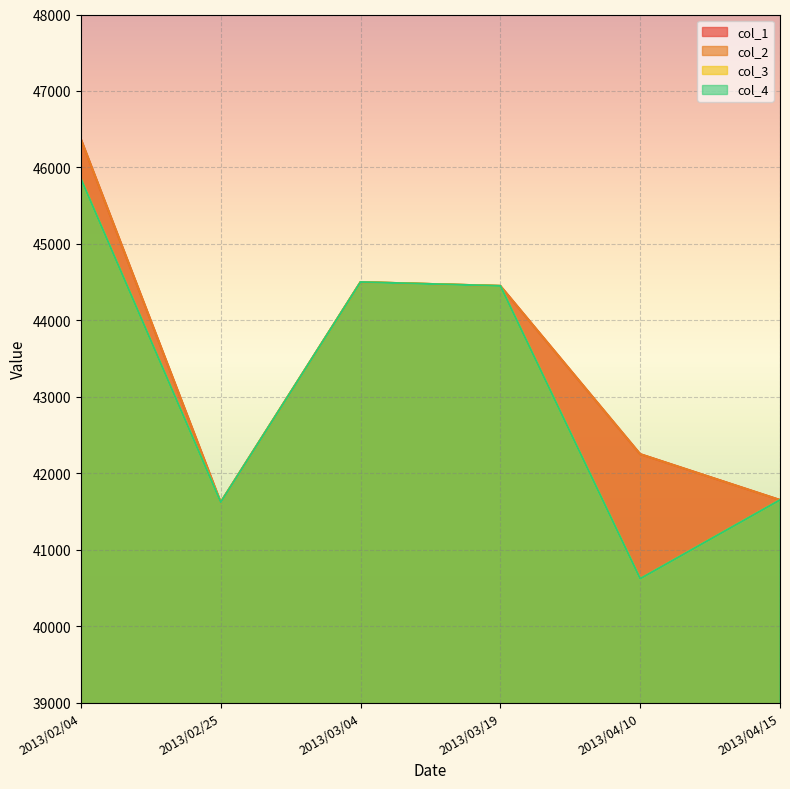

True or false: col_2 has a value of 13617 at 2013/03/04.

False